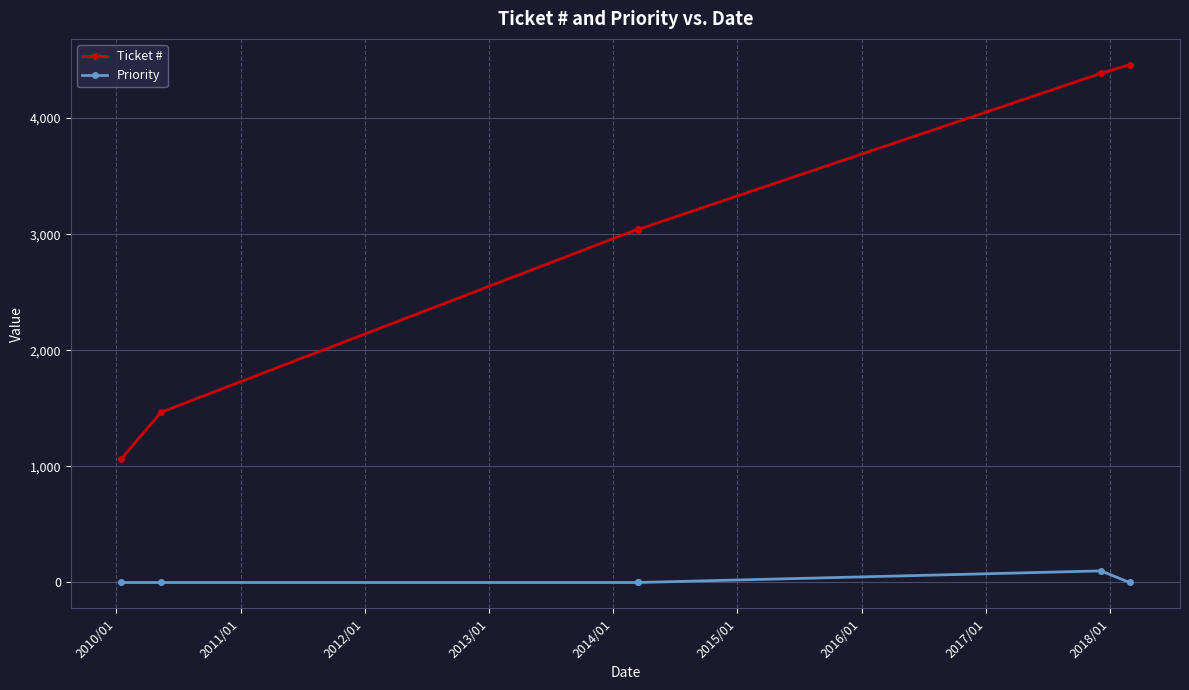

True or false: Ticket # and Priority cross at least once.

False